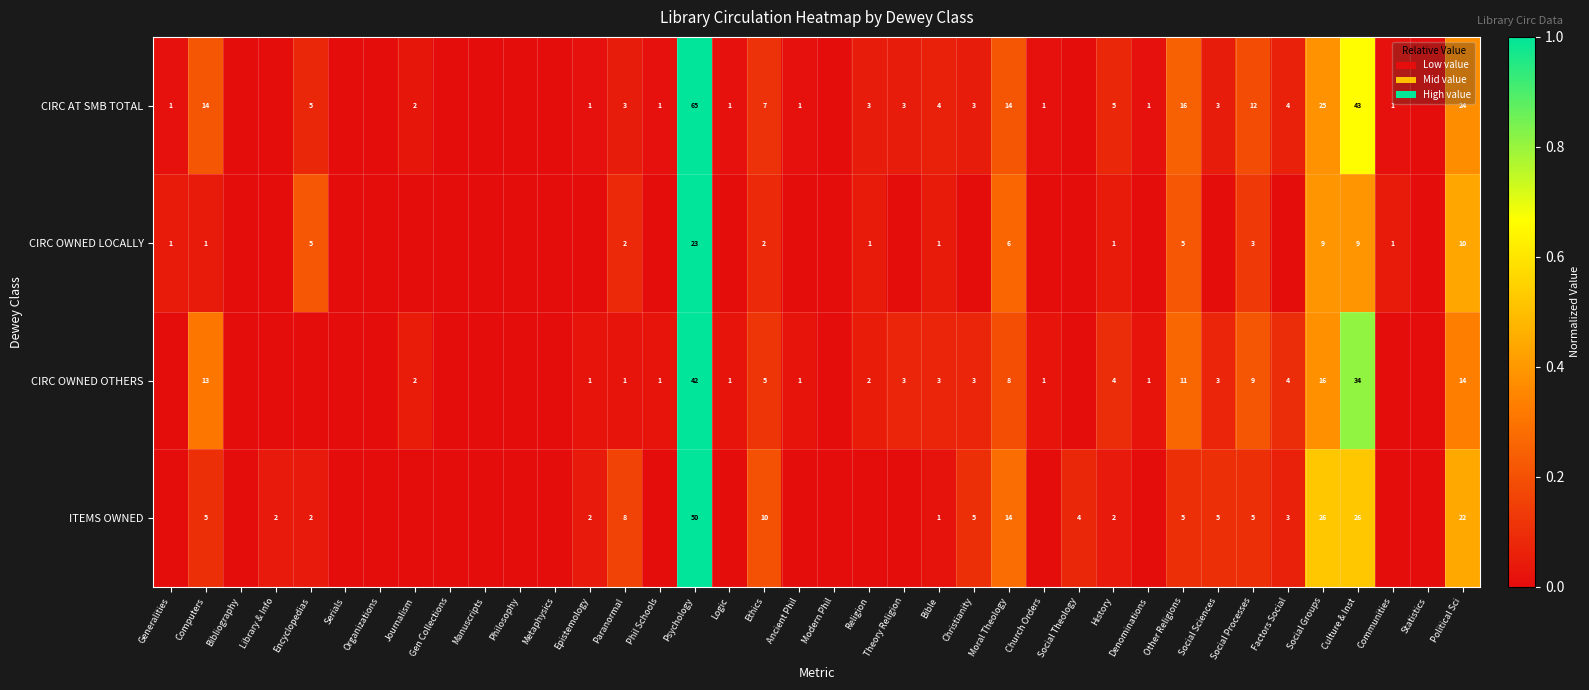

What is the difference between the highest and lowest values at Social Processes?

9